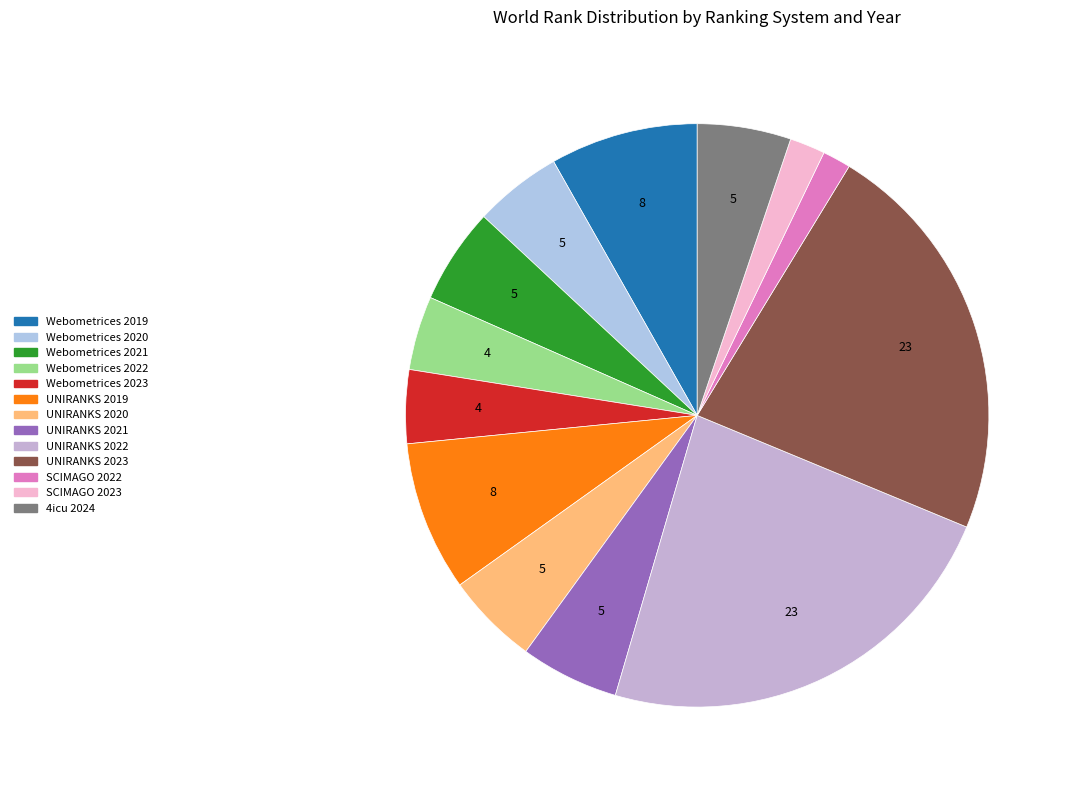

Is SCIMAGO 2022 the majority of the pie?

No